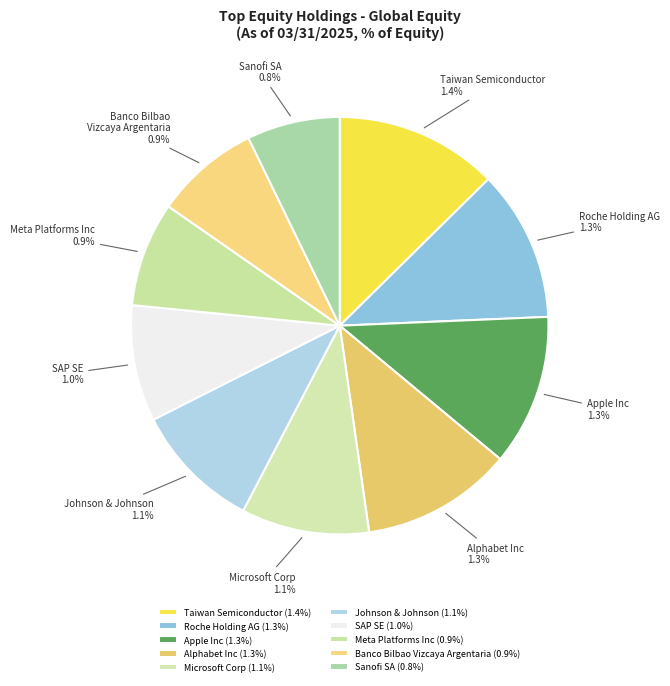

What percentage is NOT represented by Apple Inc?

88.3%